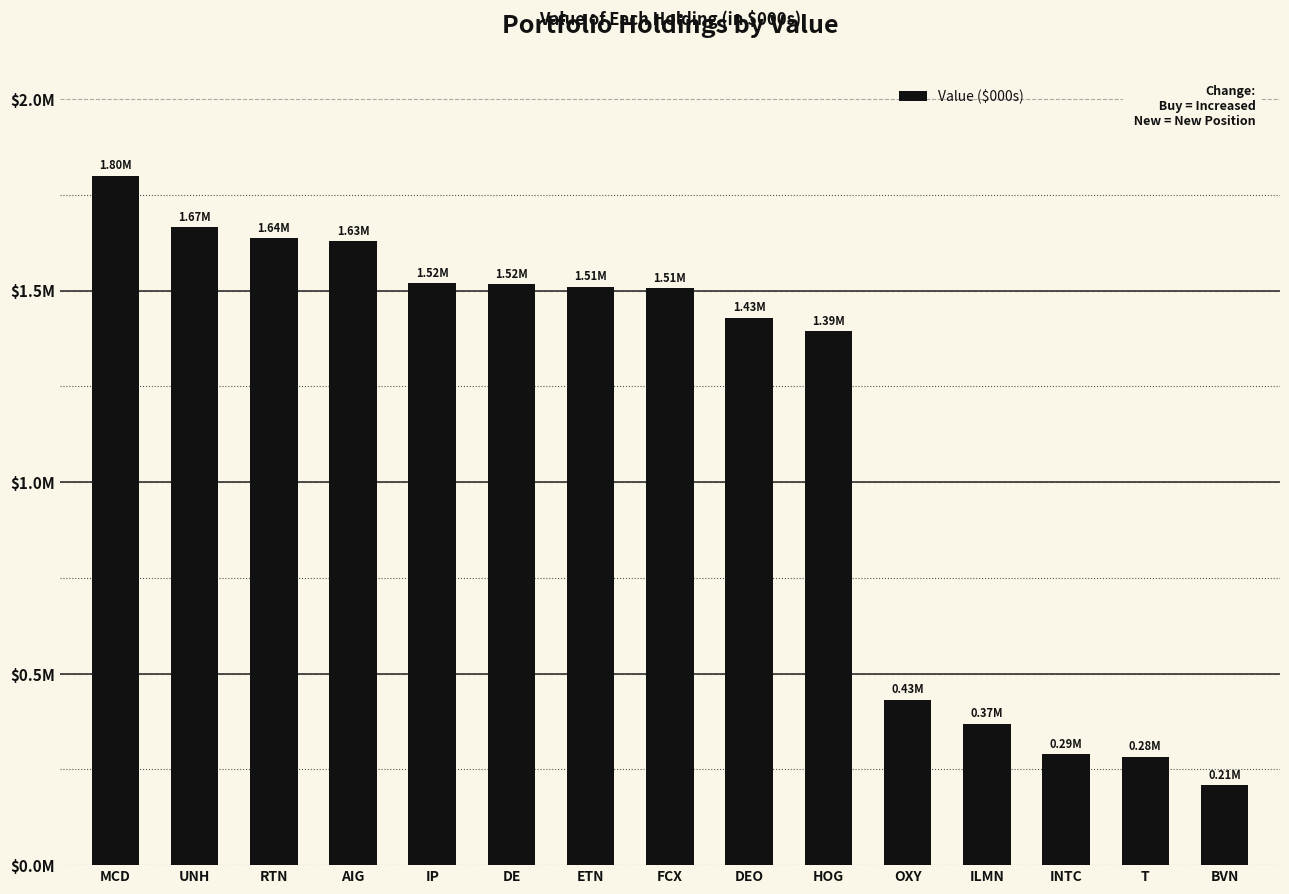

How many bars are there in total?

15